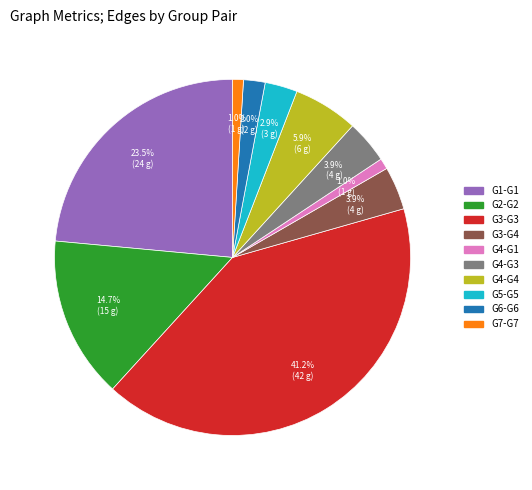

What is the ratio of the value at G5-G5 to the value at G4-G4?

0.5